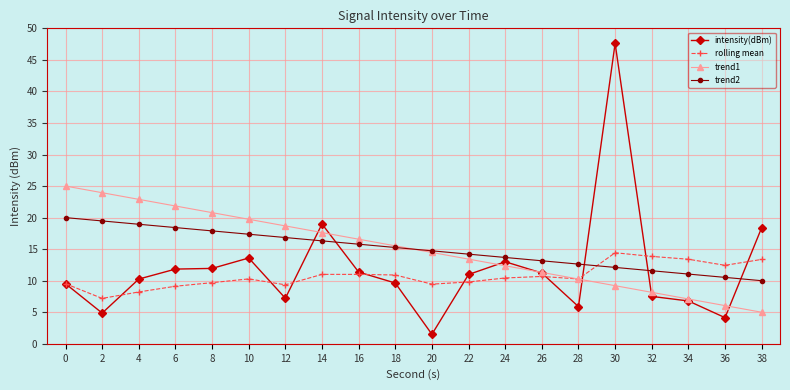

How many distinct data groups are displayed?

4